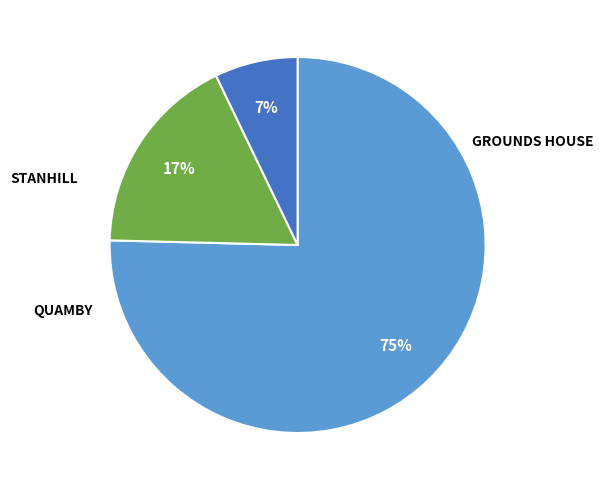

How many slices are in this pie chart?

3